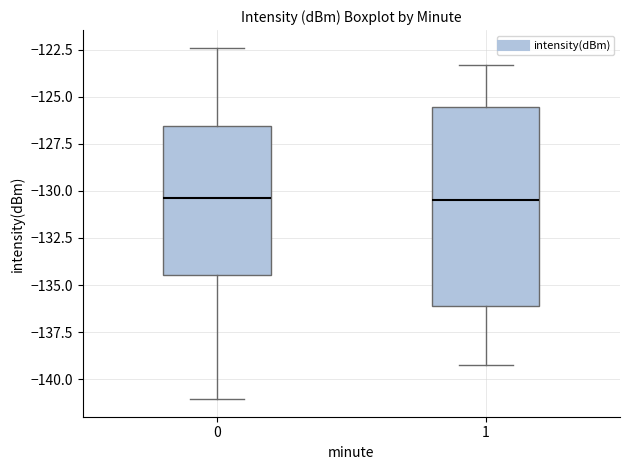

Reading left to right, transcribe this box plot: for each box, give where its median line is, the range the box spans, and where its two whiskers end, as read against the y-axis. The values are not printed on the chart, so give them approximately, as read against the axis.

0: median -130.5, box -134.5 to -126.5, whiskers -141.0 to -122.5
1: median -130.5, box -136.0 to -125.5, whiskers -139.5 to -123.5